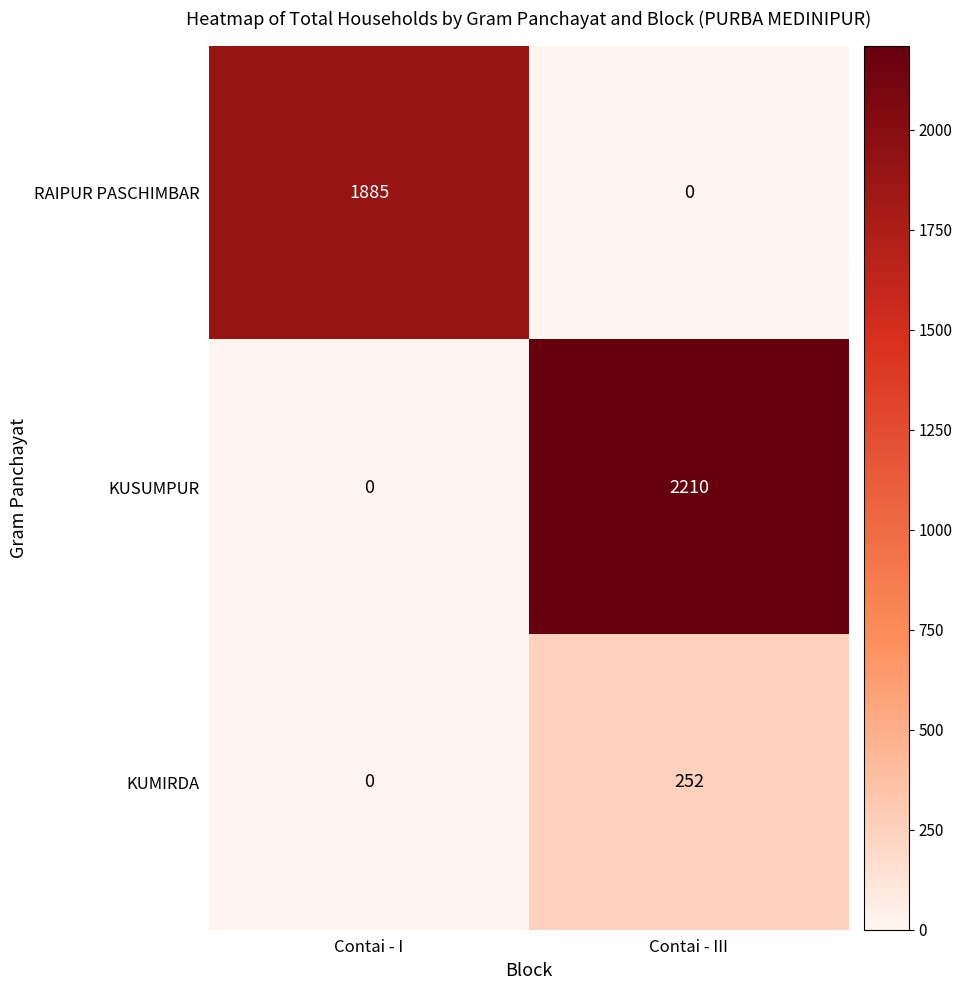

Where is RAIPUR PASCHIMBAR nearest to the value 942?

Contai - III